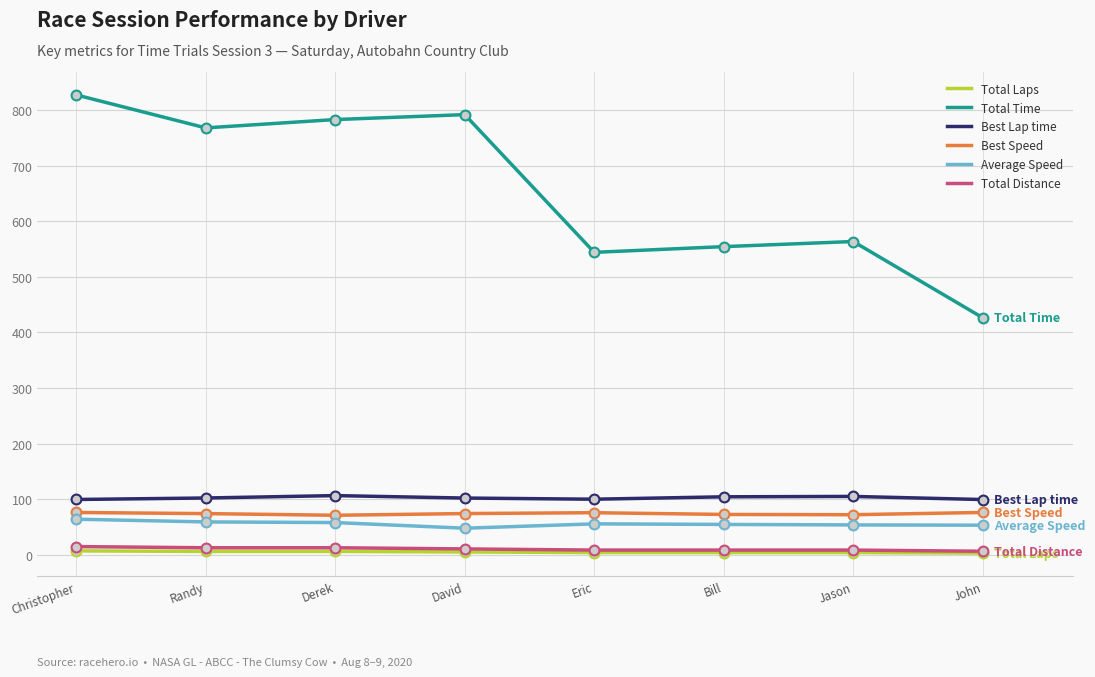

Between Derek and Eric, which series saw the biggest shift?

Total Time